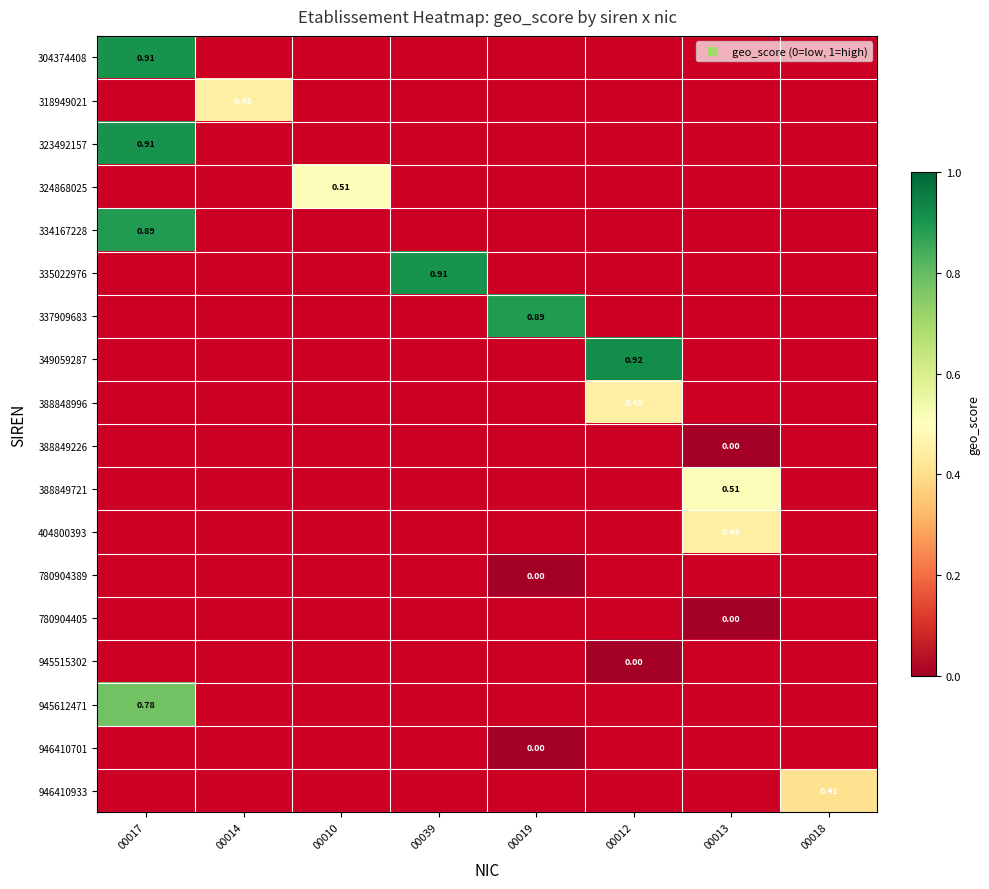

Between 00013 and 00010, which is larger?

00010